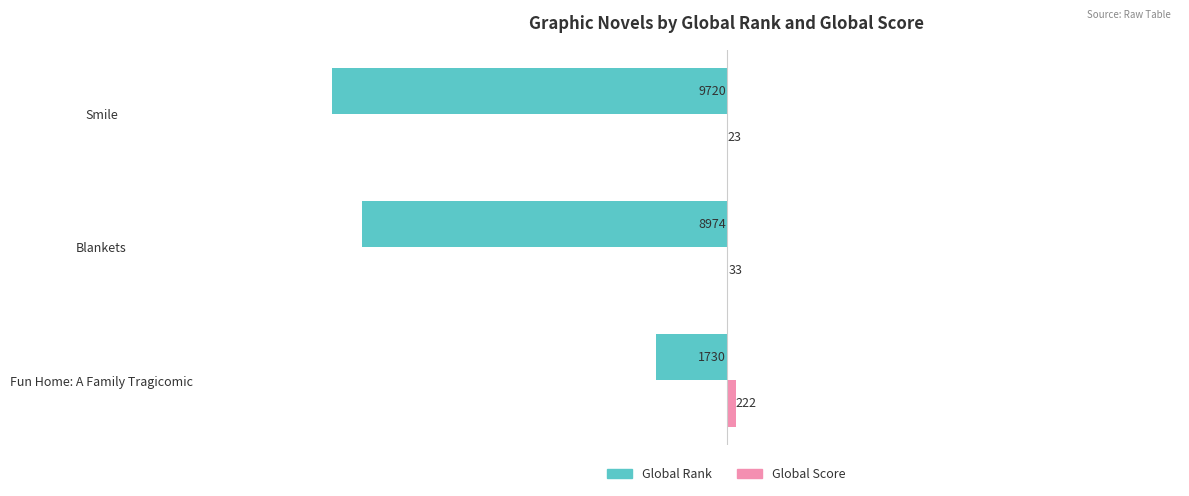

What is the sum of all Global Rank values?

-20424